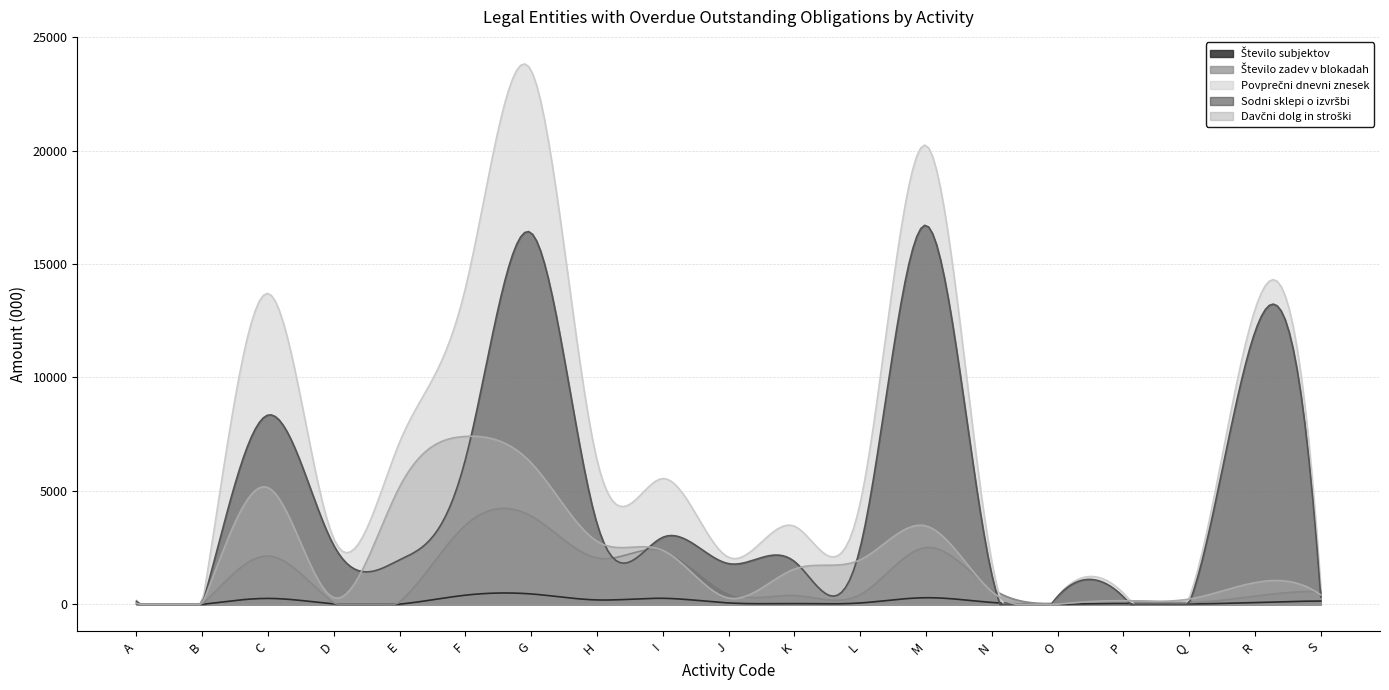

Reading right to left, extract all data points from this chart.

Število subjektov: 146.0	80.0	19.0	37.0	7.0	83.0	292.0	61.0	33.0	62.0	266.0	194.0	458.0	404.0	10.0	18.0	261.0	1.0	20.0
Število zadev v blokadah: 558.0	361.0	80.0	164.0	44.0	695.0	2502.0	429.0	388.0	511.0	2376.0	2042.0	3888.0	3486.0	108.0	63.0	2129.0	2.0	82.0
Povprečni dnevni znesek: 734.8	12990.6	276.7	490.3	349.5	1868.0	20227.6	4467.5	3443.5	2071.7	5543.6	6348.5	23519.3	13939.5	7154.0	2881.5	13699.2	16.8	171.5
Sodni sklepi o izvršbi: 316.7	12006.0	43.8	330.8	346.2	1303.2	16704.5	2504.4	1889.6	1794.3	2955.6	3548.0	16366.4	6395.1	1962.7	2587.4	8343.3	0.0	133.9
Davčni dolg in stroški: 418.1	958.1	232.9	159.5	3.3	564.8	3454.7	1963.1	1553.9	277.4	2376.2	2778.9	6230.3	7399.4	5185.1	294.1	5143.9	16.8	37.6